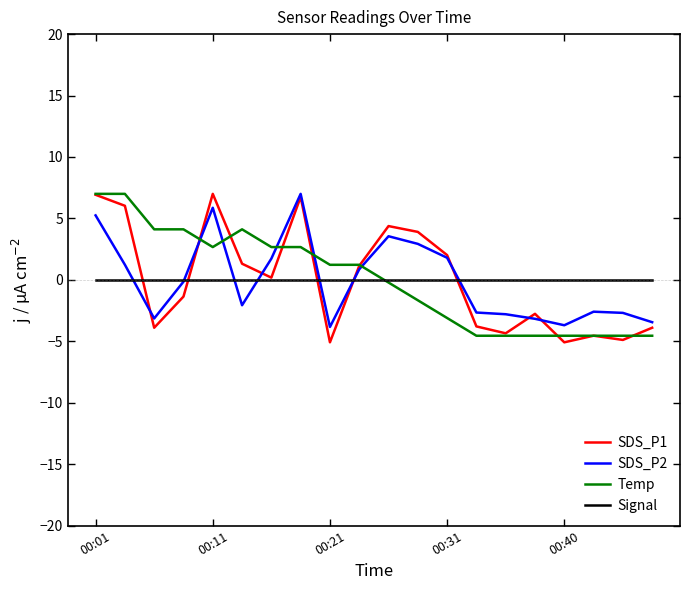

What is the difference between the maximum and second lowest values in the SDS_P2 series?

10.7